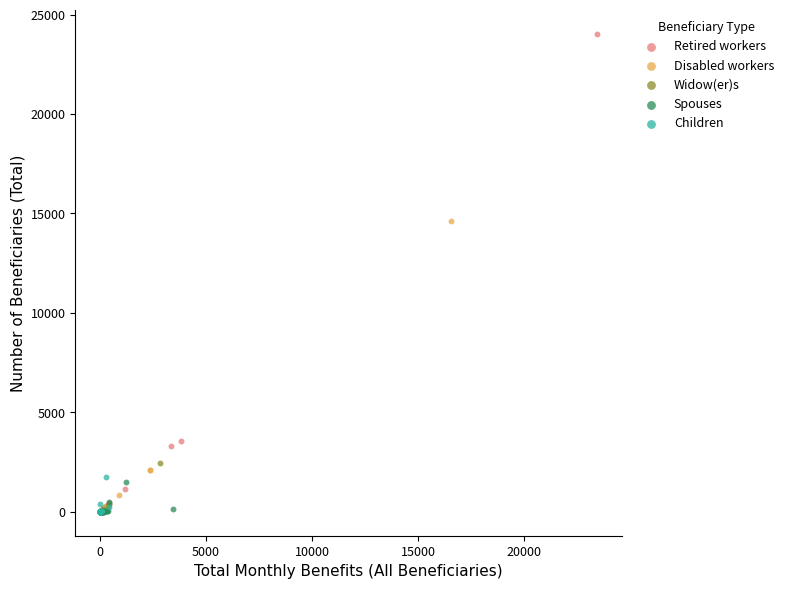

Which series reaches the maximum Y coordinate?

Retired workers